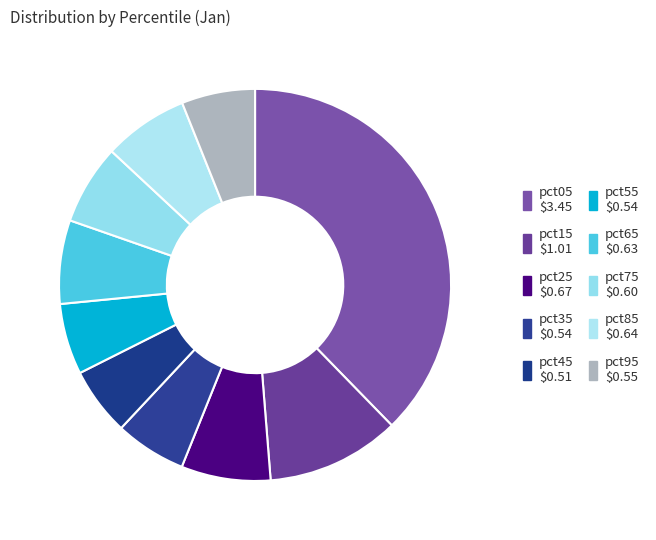

Count the number of slices in the pie.

10